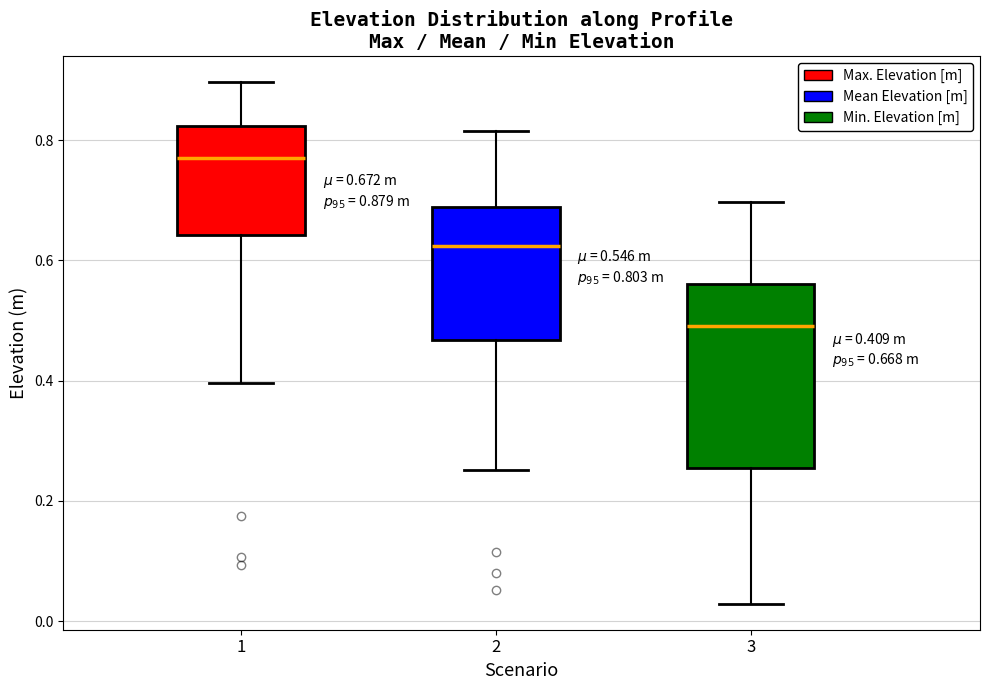

Comparing the boxes themselves (not the whiskers), which one is the tallest?

3